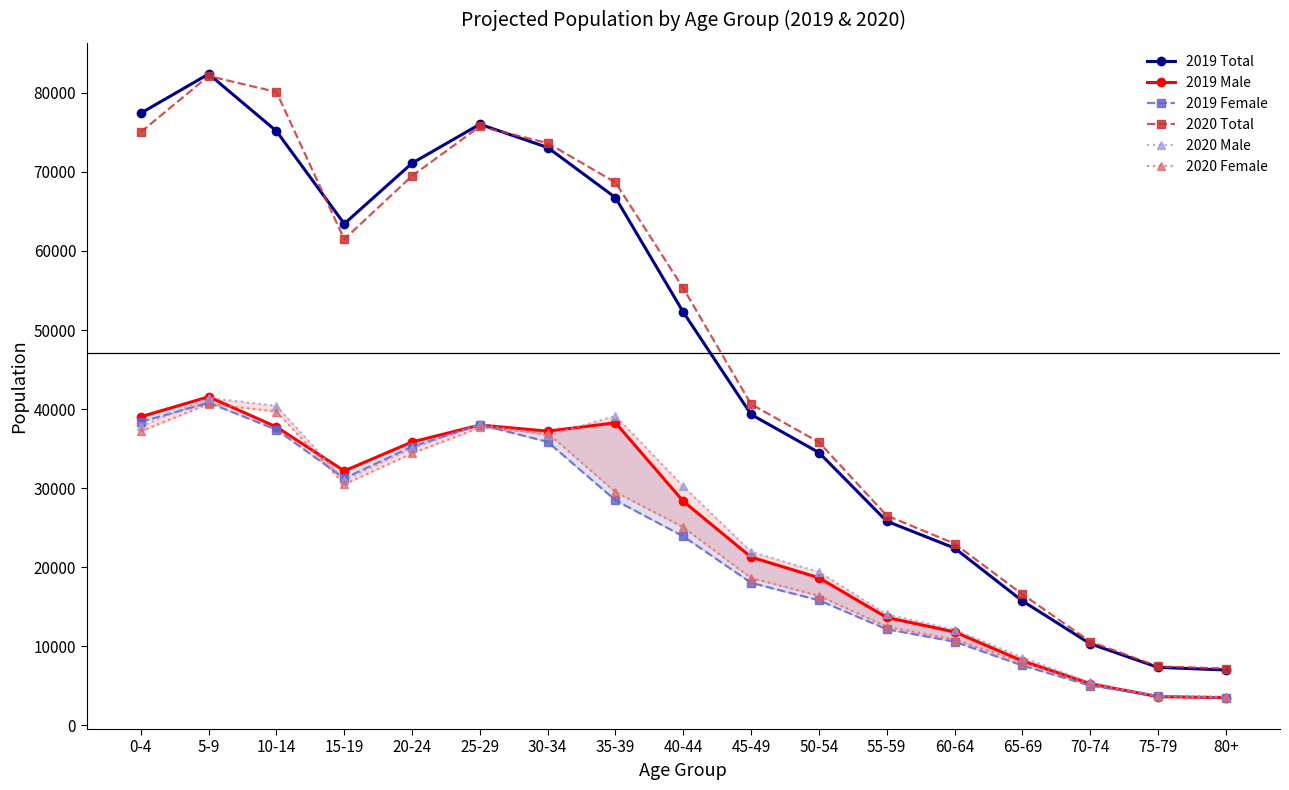

True or false: 2020 Female and 2020 Male intersect in this chart.

True